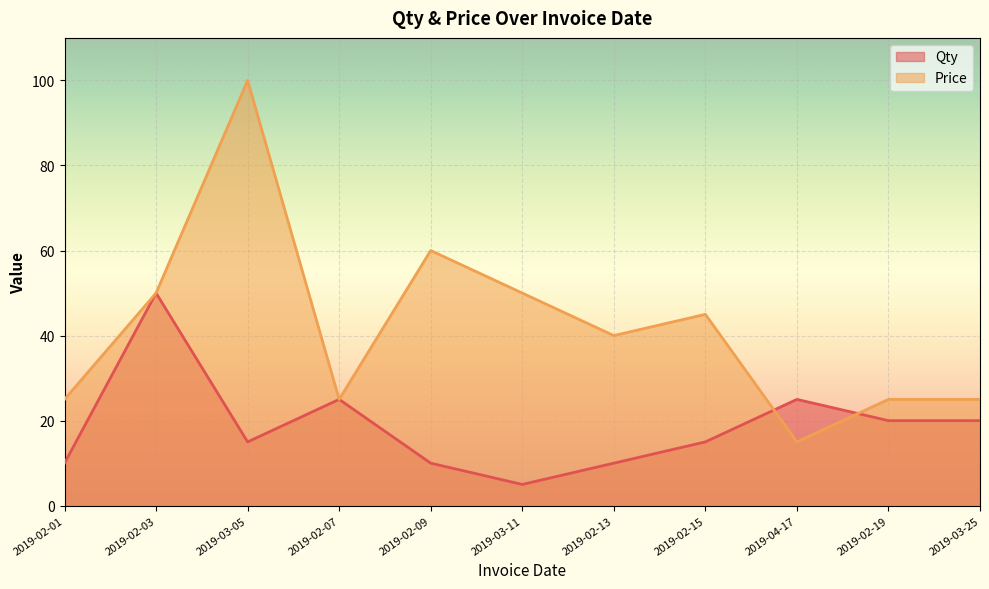

What is the smallest value displayed?

5